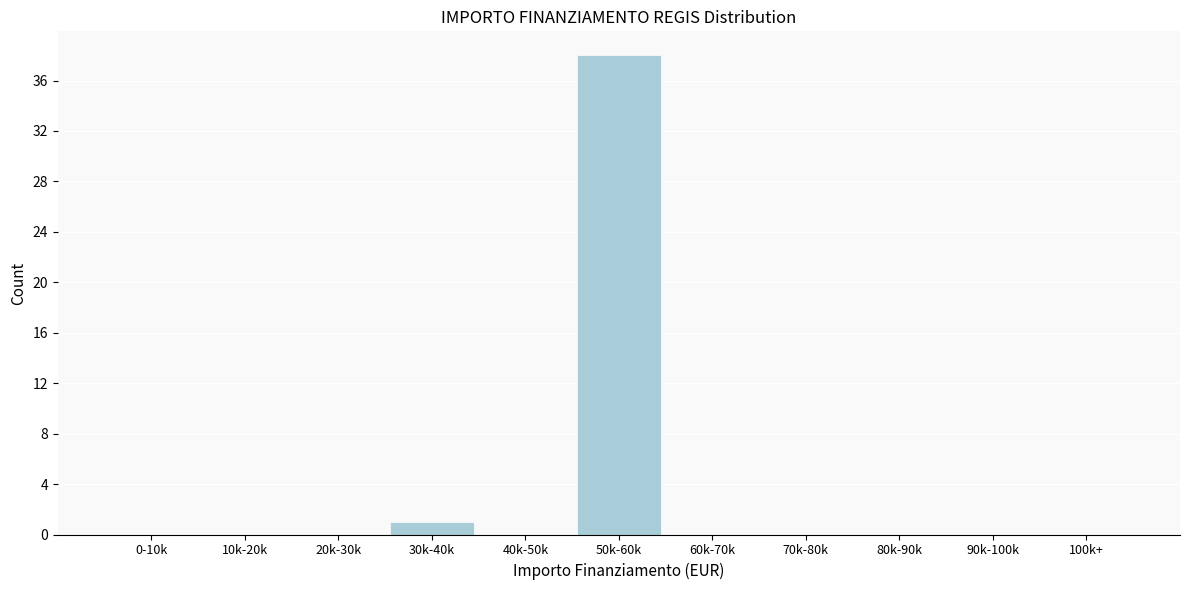

Reading left to right, list all the values displayed in this chart.

0-10k=0	10k-20k=0	20k-30k=0	30k-40k=1	40k-50k=0	50k-60k=38	60k-70k=0	70k-80k=0	80k-90k=0	90k-100k=0	100k+=0